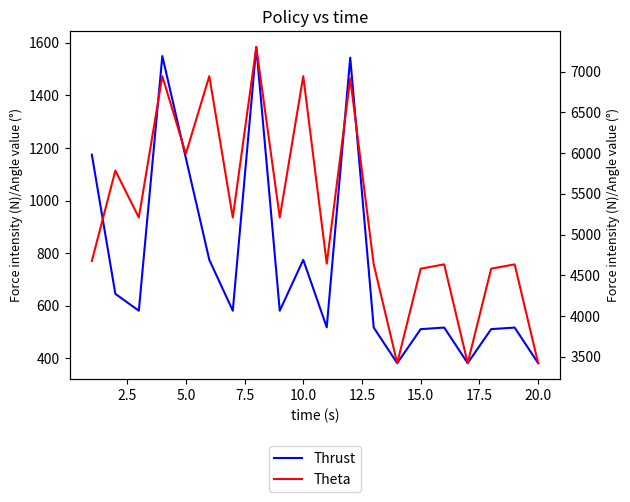

How many lines are shown in the chart?

2